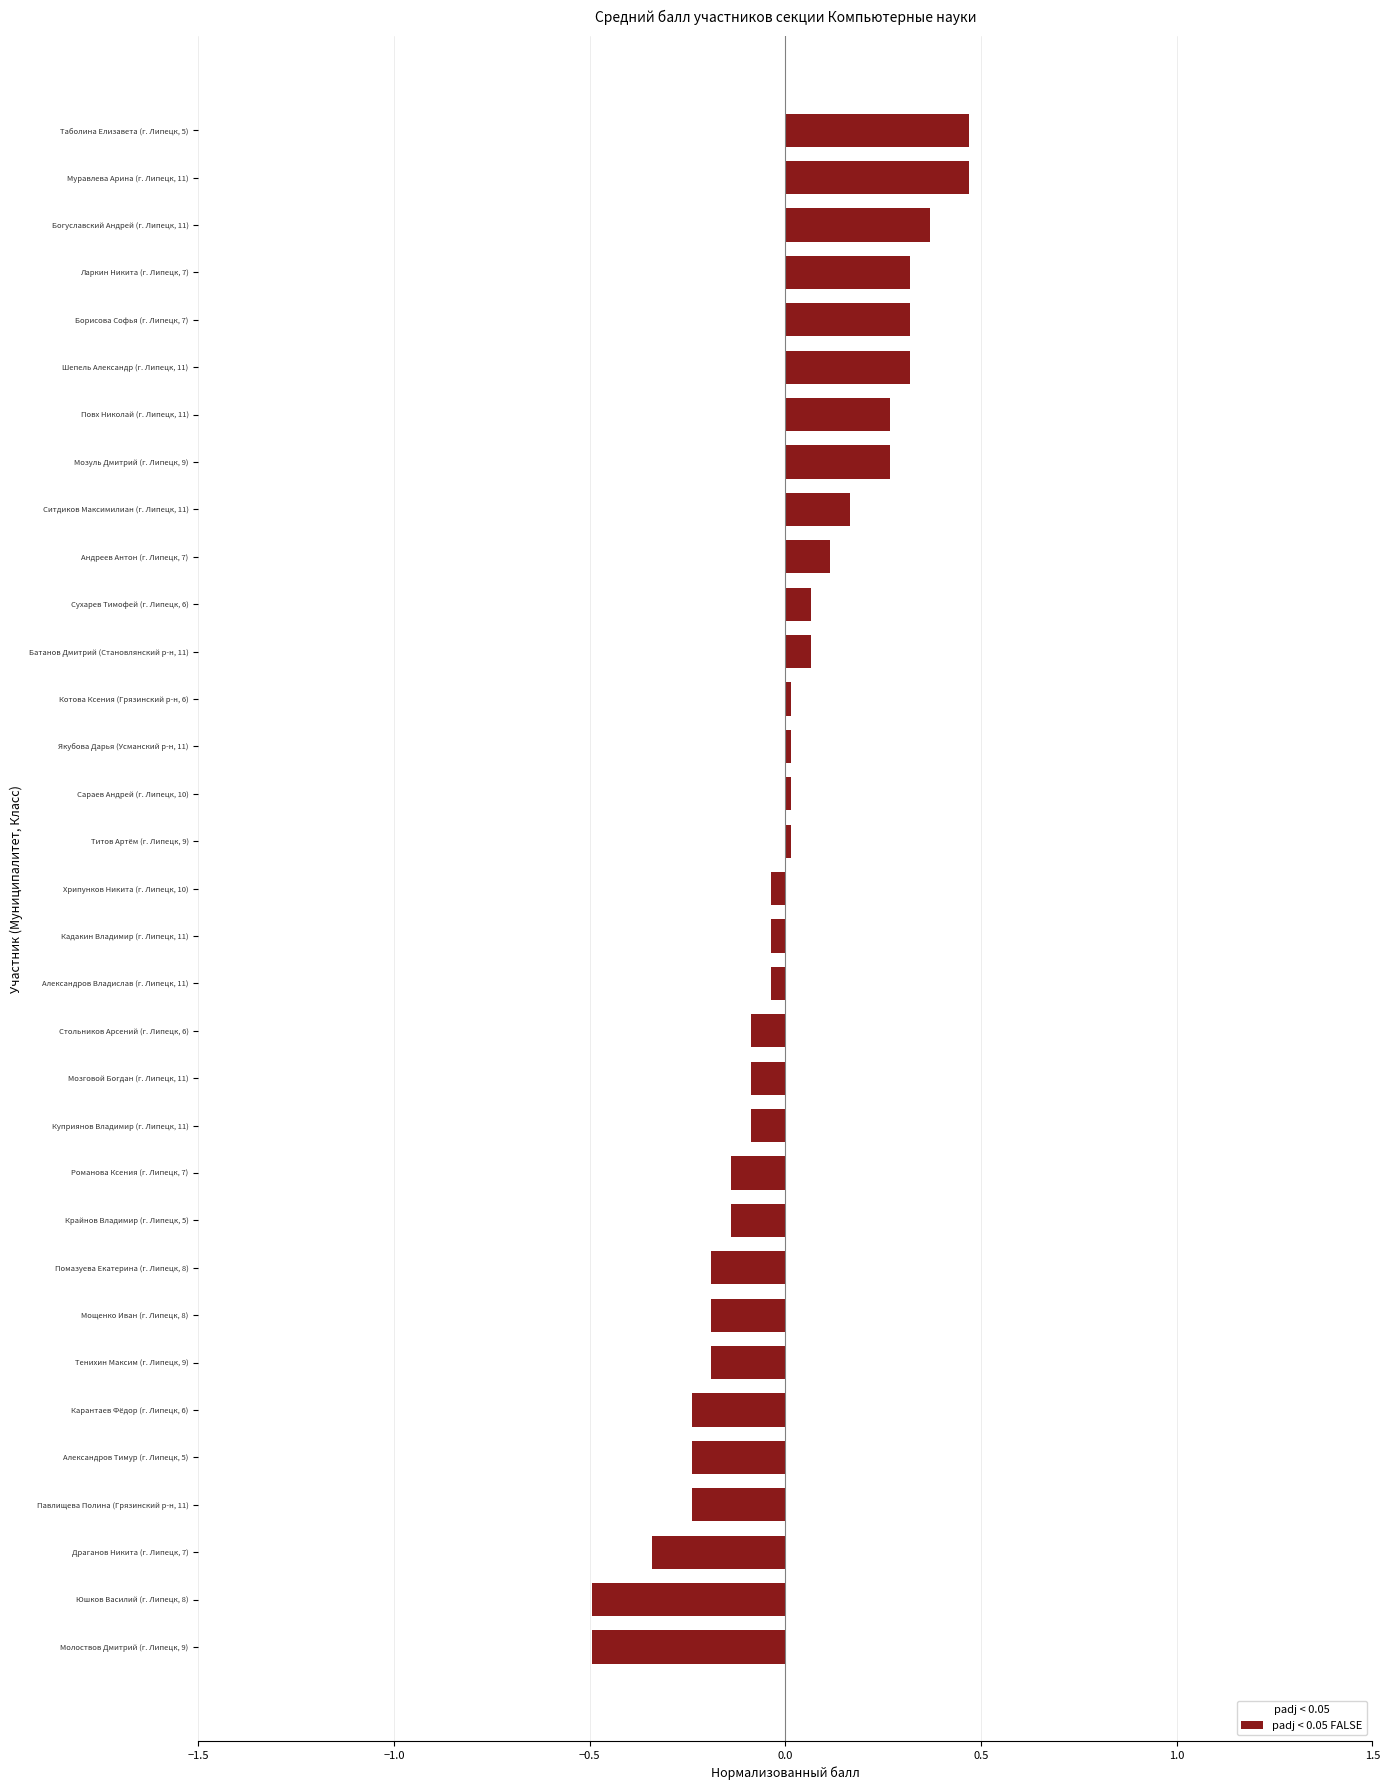

Does the chart contain any negative values?

Yes